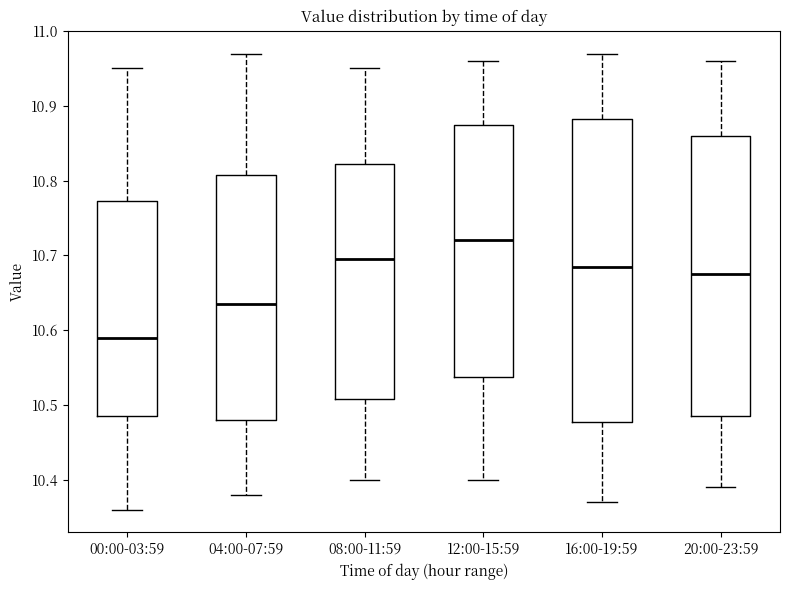

Which box's median line is the lowest?

00:00-03:59